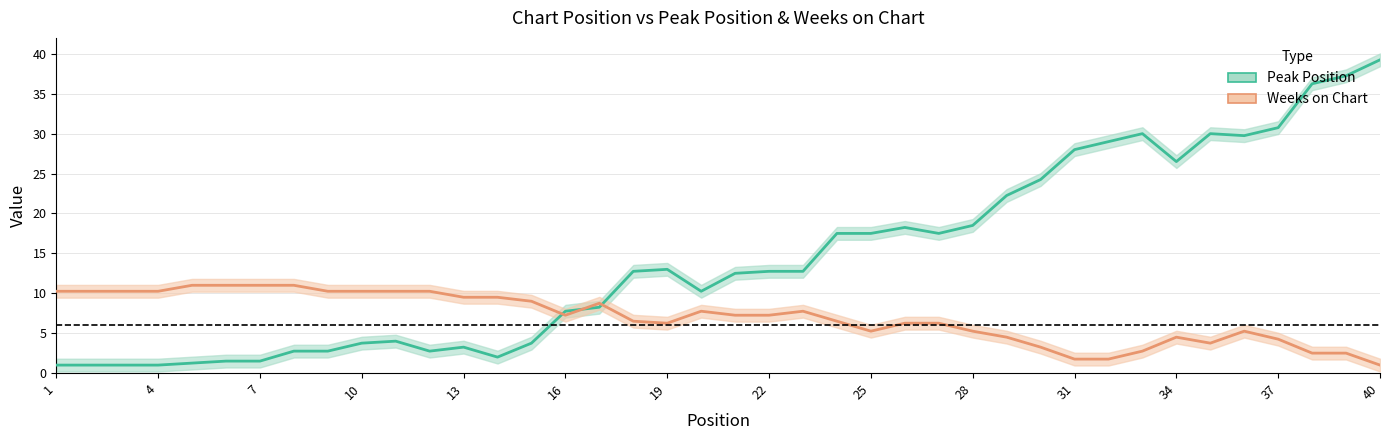

Reading left to right, transcribe all the data shown in this chart.

Peak Position: 1.0	1.0	1.0	1.0	1.2	1.5	1.5	2.8	2.8	3.8	4.0	2.8	3.2	2.0	3.8	7.8	8.2	12.8	13.0	10.2	12.5	12.8	12.8	17.5	17.5	18.2	17.5	18.5	22.2	24.2	28.0	29.0	30.0	26.5	30.0	29.8	30.8	36.2	37.2	39.2
Weeks on Chart: 10.2	10.2	10.2	10.2	11.0	11.0	11.0	11.0	10.2	10.2	10.2	10.2	9.5	9.5	9.0	7.2	8.8	6.5	6.2	7.8	7.2	7.2	7.8	6.5	5.2	6.2	6.2	5.2	4.5	3.2	1.8	1.8	2.8	4.5	3.8	5.2	4.2	2.5	2.5	1.0